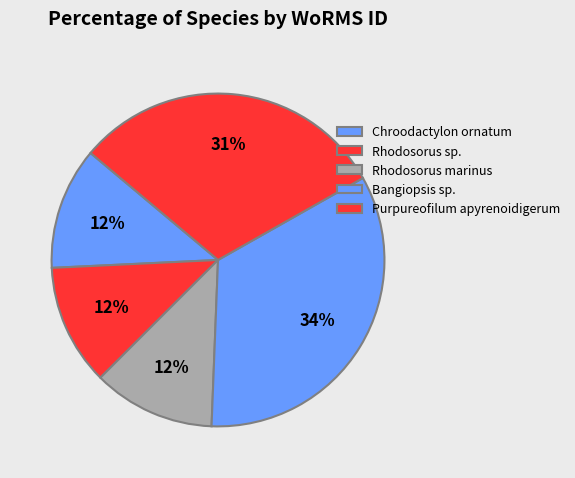

How many segments does this pie chart have?

5